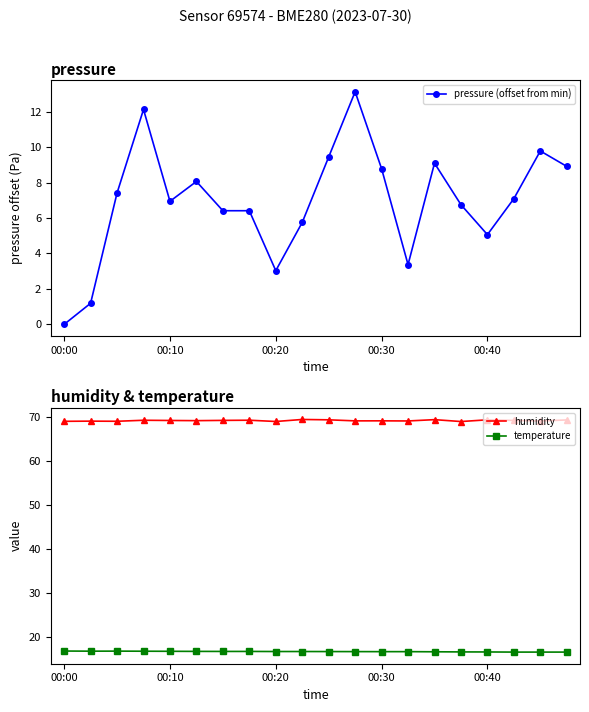

True or false: pressure (offset from min) has more than 1 points higher than both neighbors.

True